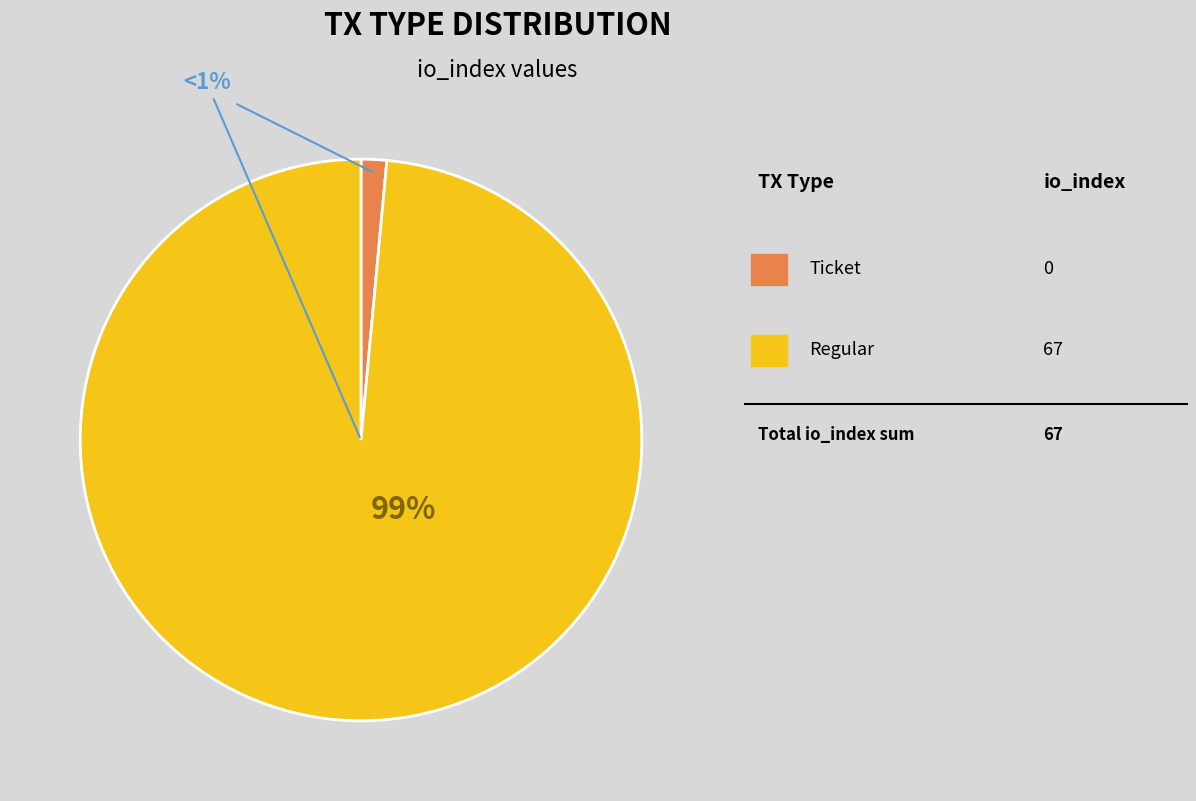

How many segments does this pie chart have?

2